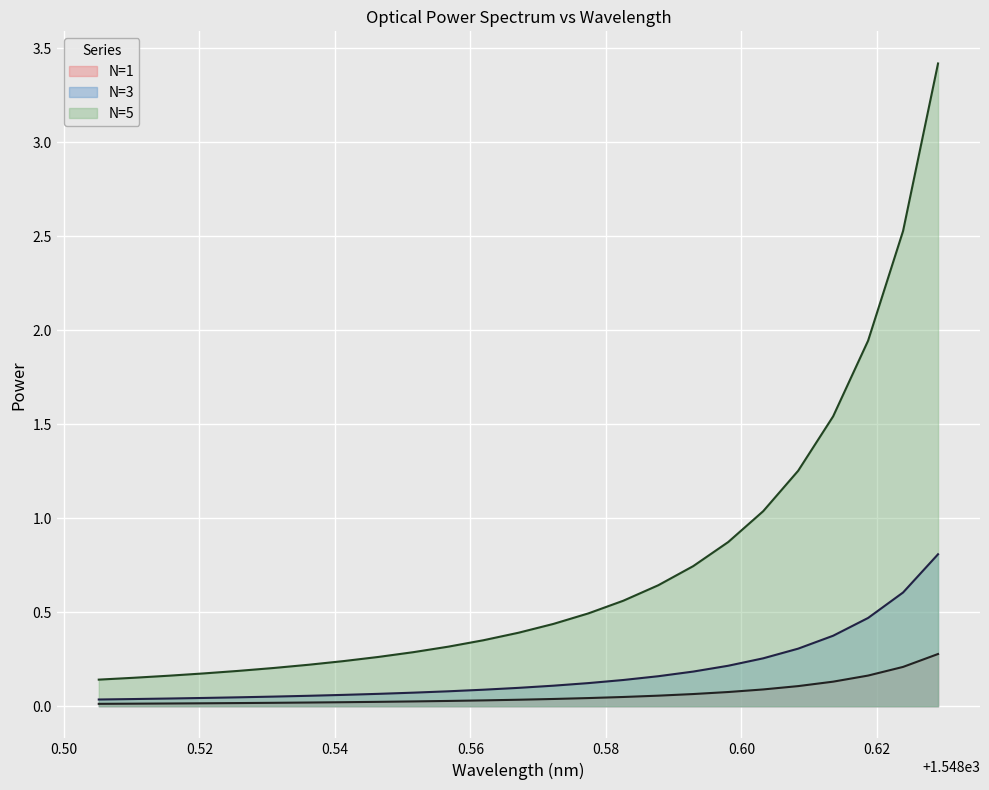

Reading left to right, list all the values displayed in this chart.

N=1: 0.0	0.0	0.0	0.0	0.0	0.0	0.0	0.0	0.0	0.0	0.0	0.0	0.0	0.0	0.0	0.0	0.1	0.1	0.1	0.1	0.1	0.1	0.2	0.2	0.3
N=3: 0.0	0.0	0.0	0.0	0.0	0.1	0.1	0.1	0.1	0.1	0.1	0.1	0.1	0.1	0.1	0.1	0.2	0.2	0.2	0.3	0.3	0.4	0.5	0.6	0.8
N=5: 0.1	0.2	0.2	0.2	0.2	0.2	0.2	0.2	0.3	0.3	0.3	0.4	0.4	0.4	0.5	0.6	0.6	0.7	0.9	1.0	1.3	1.5	1.9	2.5	3.4